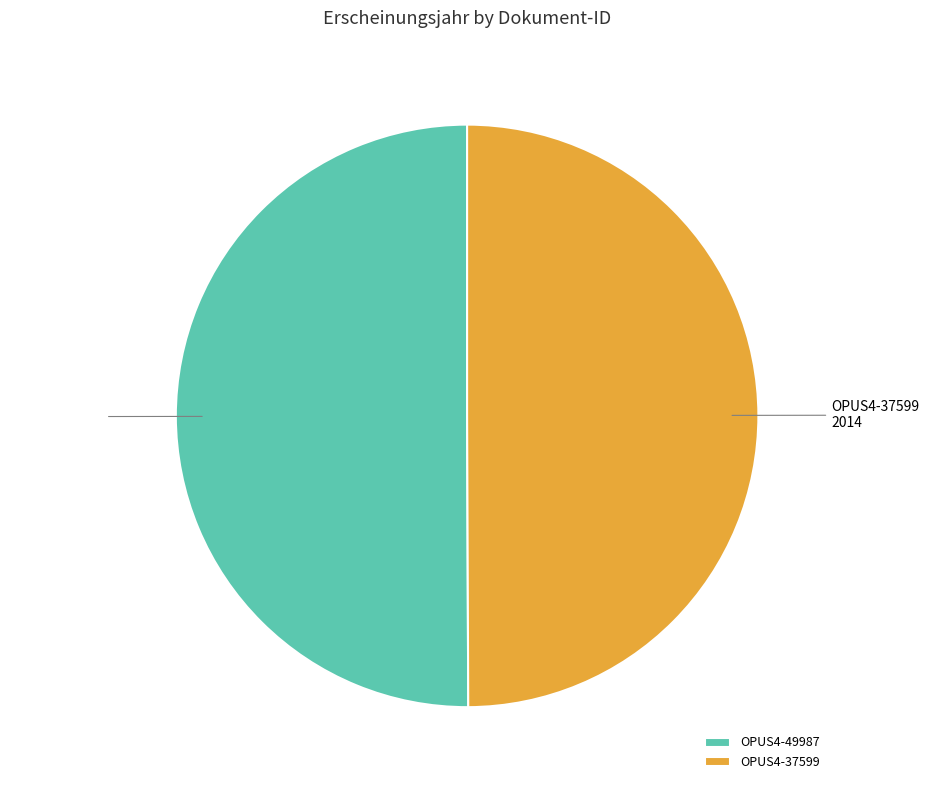

The OPUS4-49987 slice represents 36% of the pie. True or false?

False